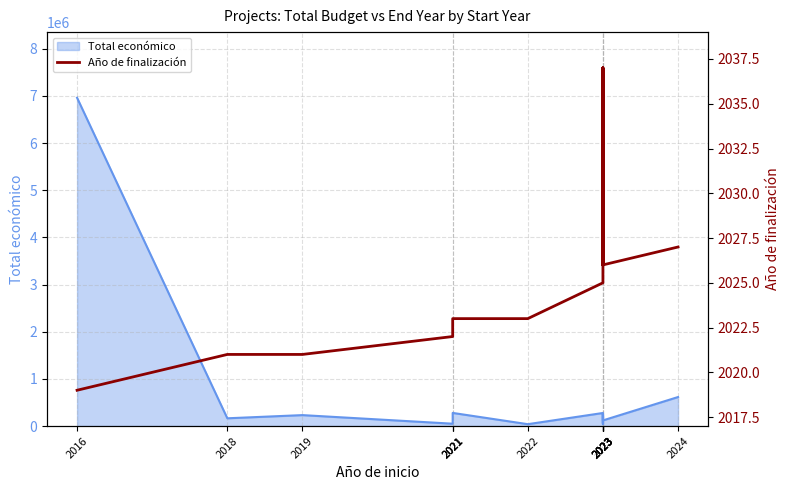

Reading left to right, transcribe all the data shown in this chart.

2016=2019	2018=2021	2019=2021	2021=2022	2021=2023	2021=2023	2022=2023	2023=2025	2023=2037	2023=2026	2023=2037	2023=2026	2023=2026	2024=2027